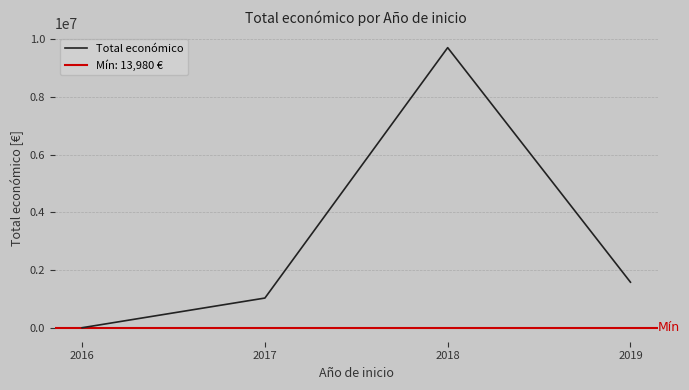

Where is the first local maximum?

2018